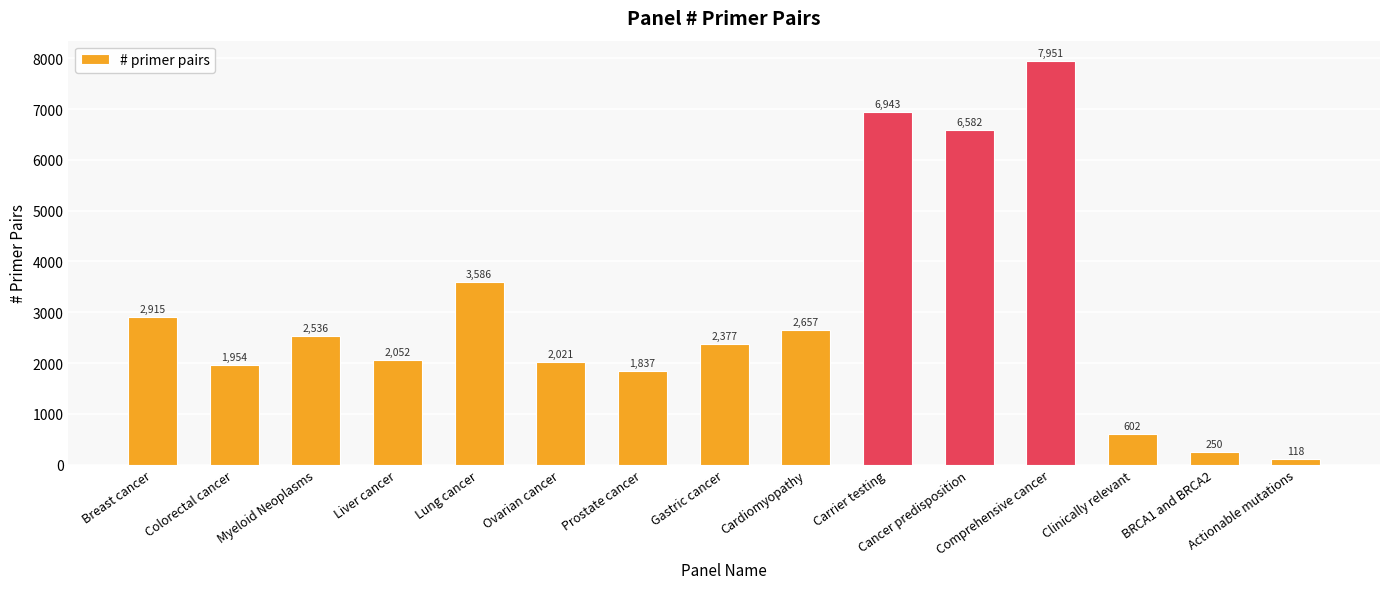

Rank the categories by value from lowest to highest.

Actionable mutations, BRCA1 and BRCA2, Clinically relevant, Prostate cancer, Colorectal cancer, Ovarian cancer, Liver cancer, Gastric cancer, Myeloid Neoplasms, Cardiomyopathy, Breast cancer, Lung cancer, Cancer predisposition, Carrier testing, Comprehensive cancer